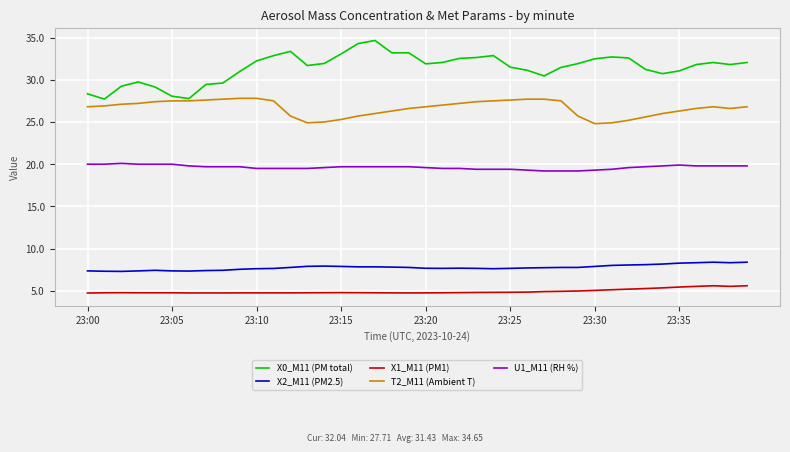

True or false: X2_M11 (PM2.5) and X1_M11 (PM1) cross at least once.

False